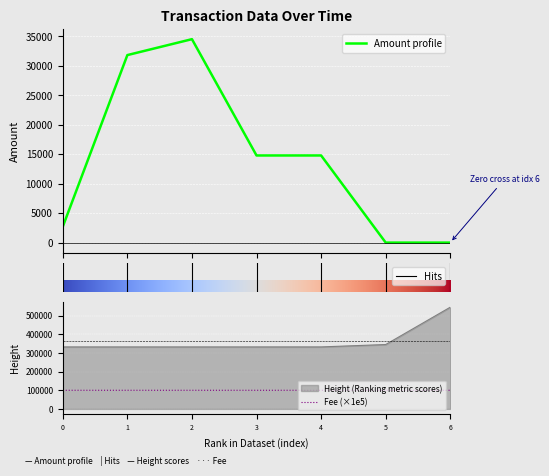

Is this an area chart (filled region under the line)?

No